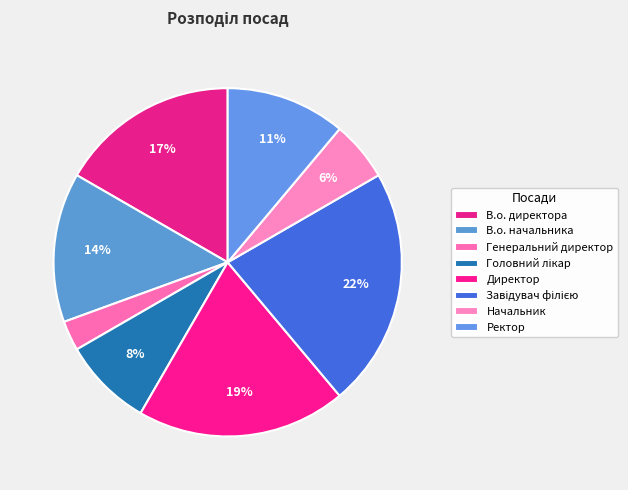

What percentage is the Завідувач філією slice, to the nearest percent?

22%